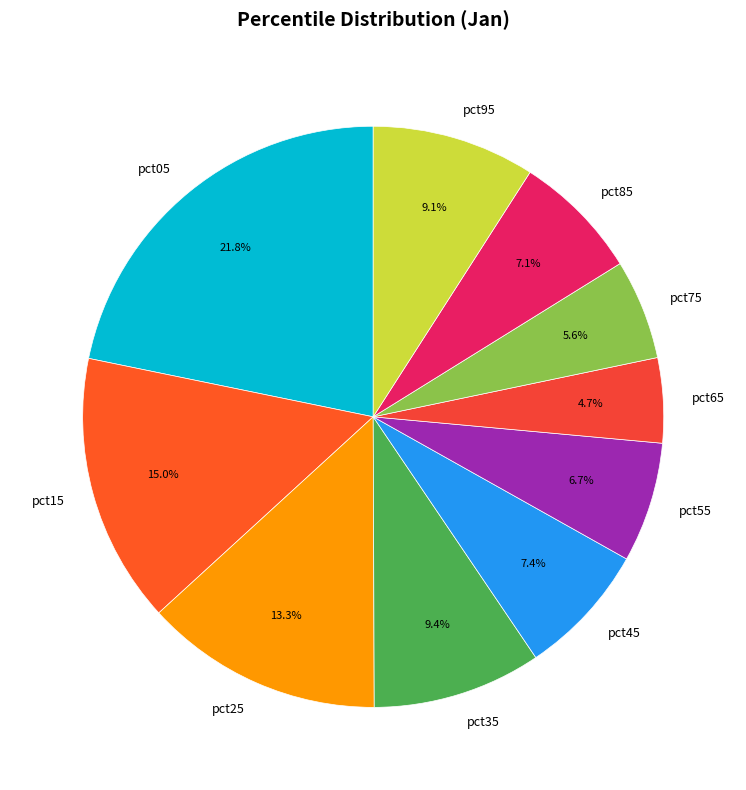

Does pct95 account for over 50% of the chart?

No